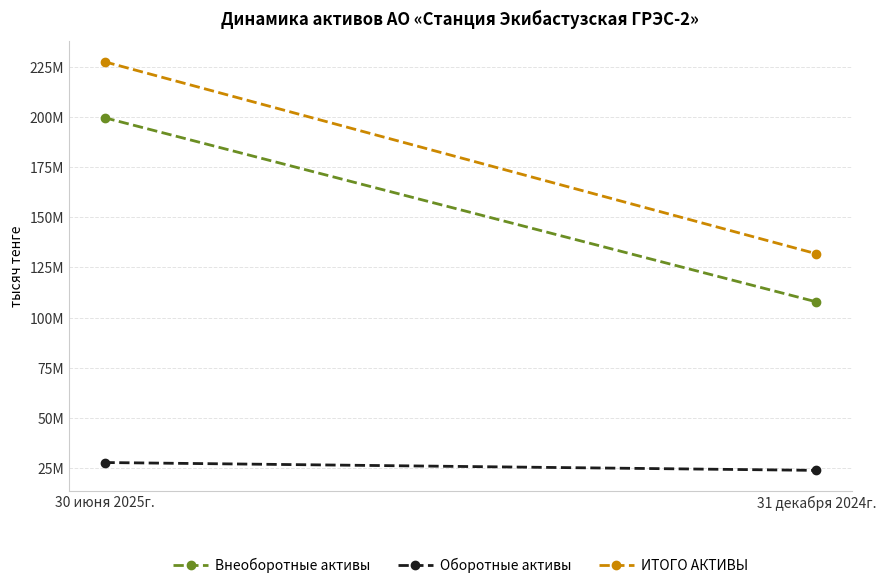

At how many categories does at least one series exceed 78371747?

2